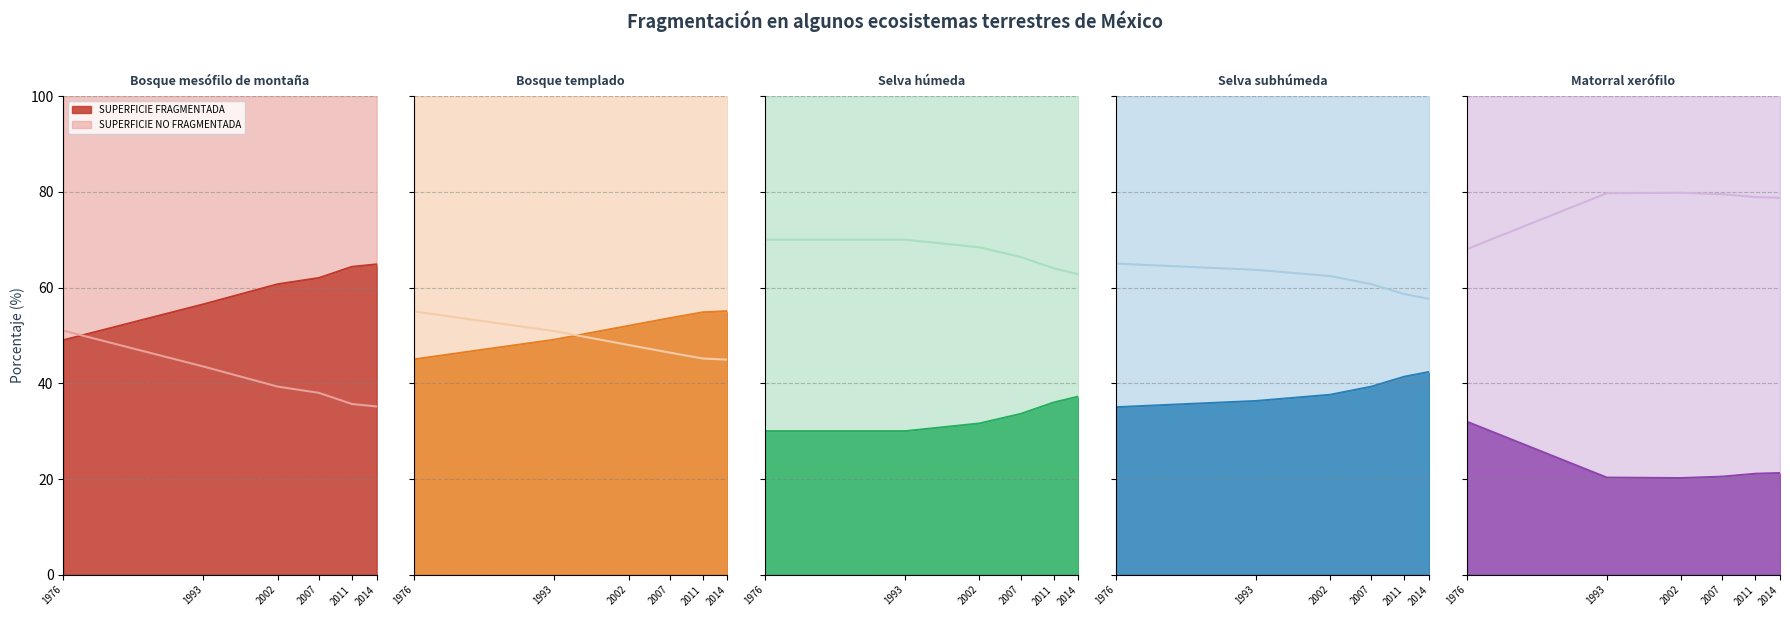

What is the spread (max minus min) of values at 2002?

21.4